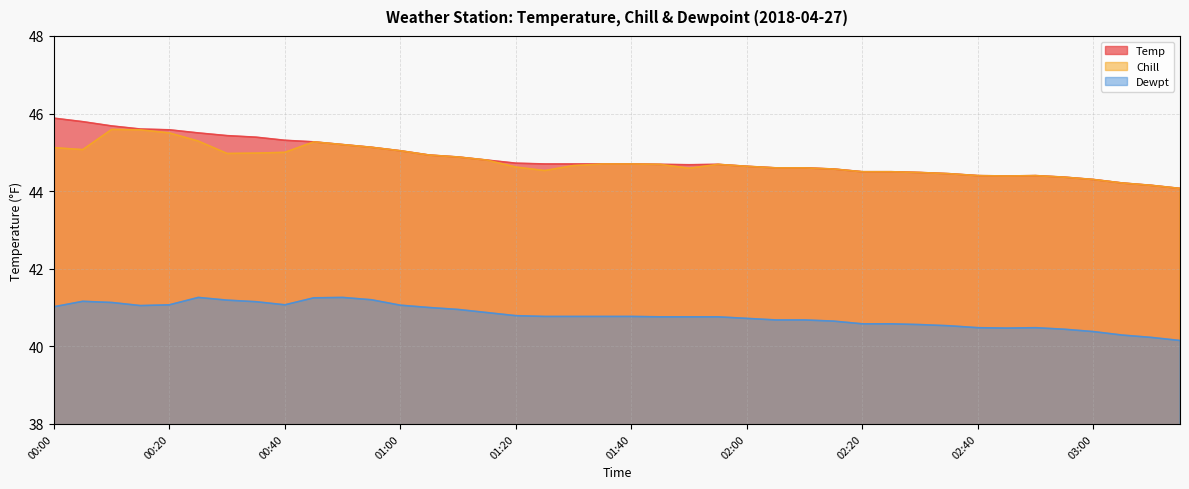

Count the number of categories in the chart.

40